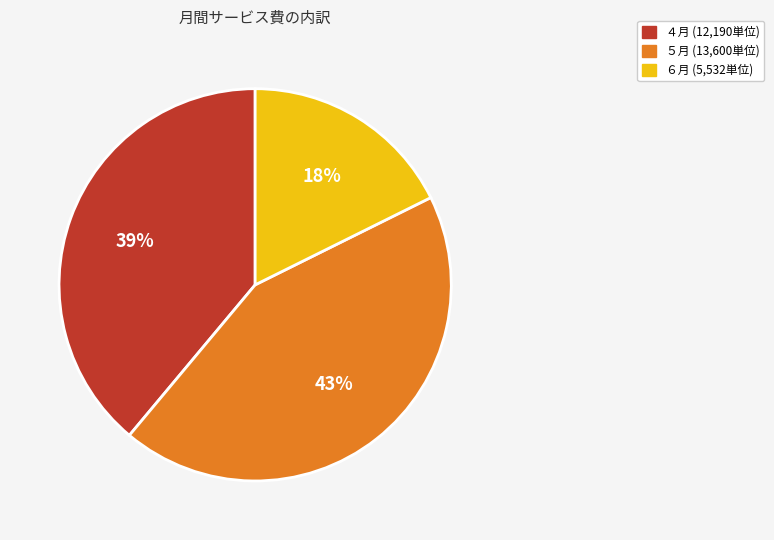

Which has a higher value, ６月 (5,532単位) or ５月 (13,600単位)?

５月 (13,600単位)